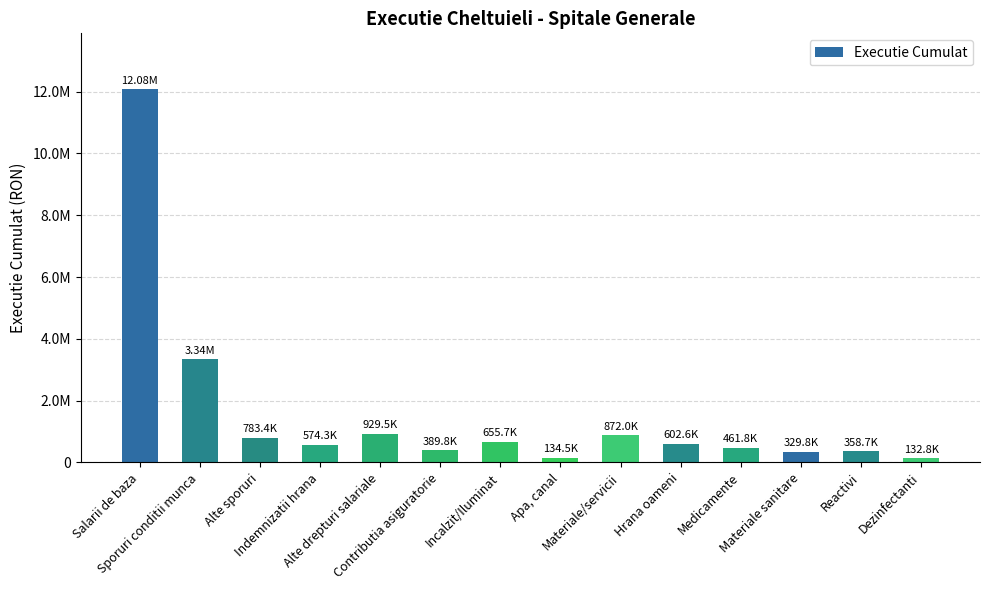

What is the smallest value displayed?

132761.2